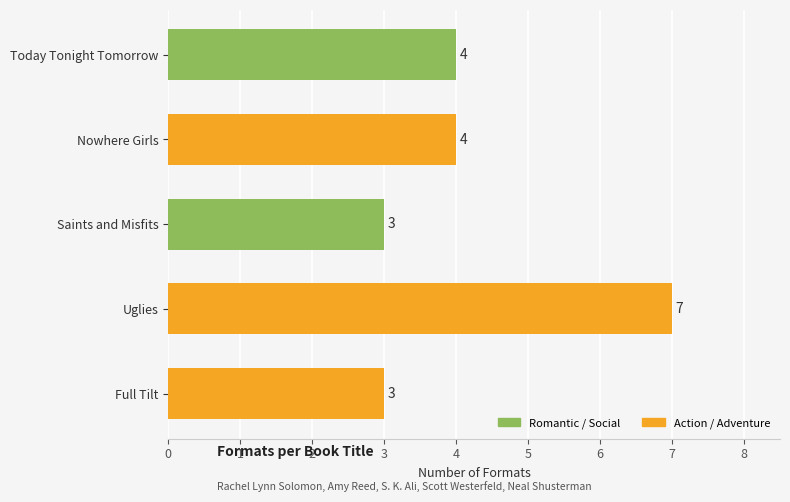

What is the difference between the maximum and minimum values?

4